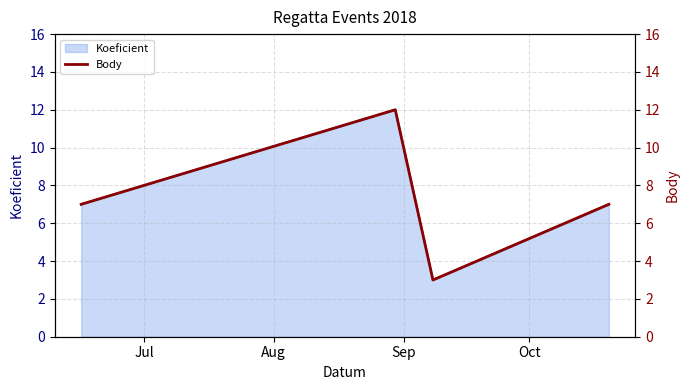

How many interior local peaks does the Koeficient series have?

1